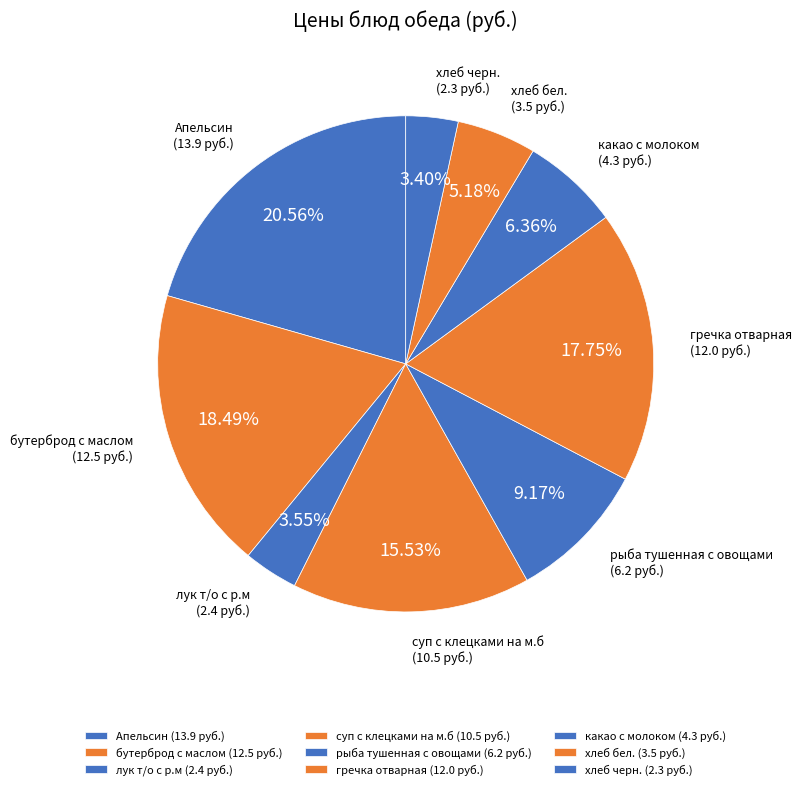

Count the number of slices in the pie.

9